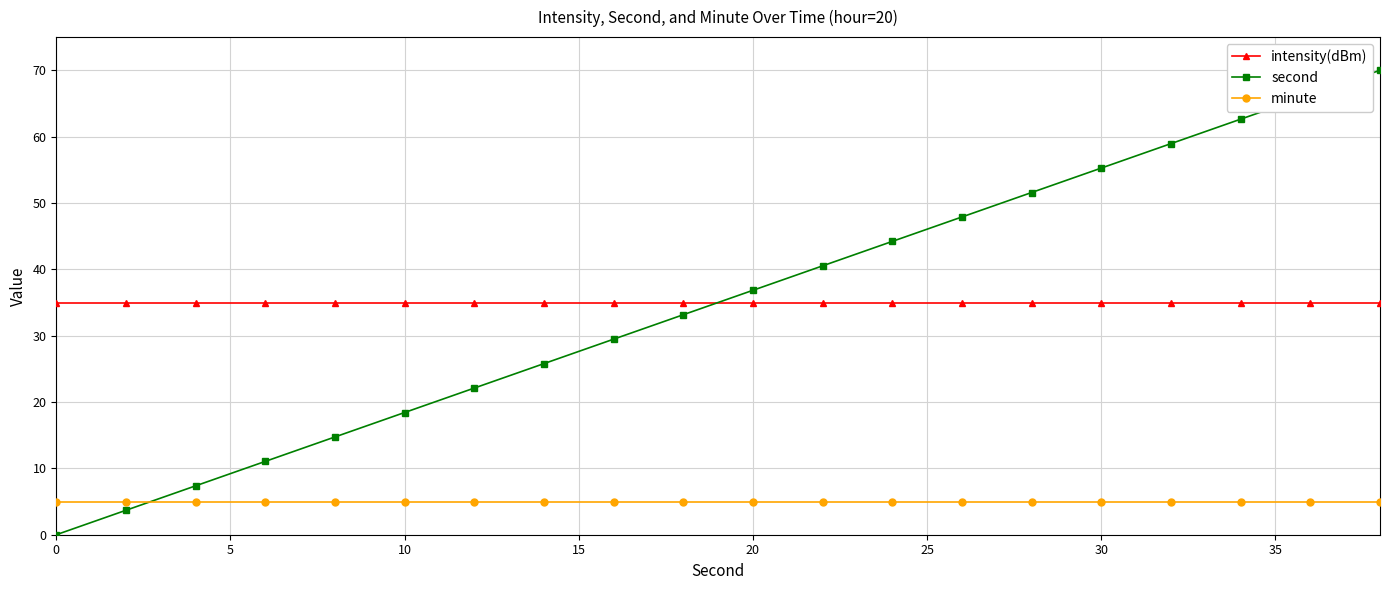

How many categories are shown in the chart?

20